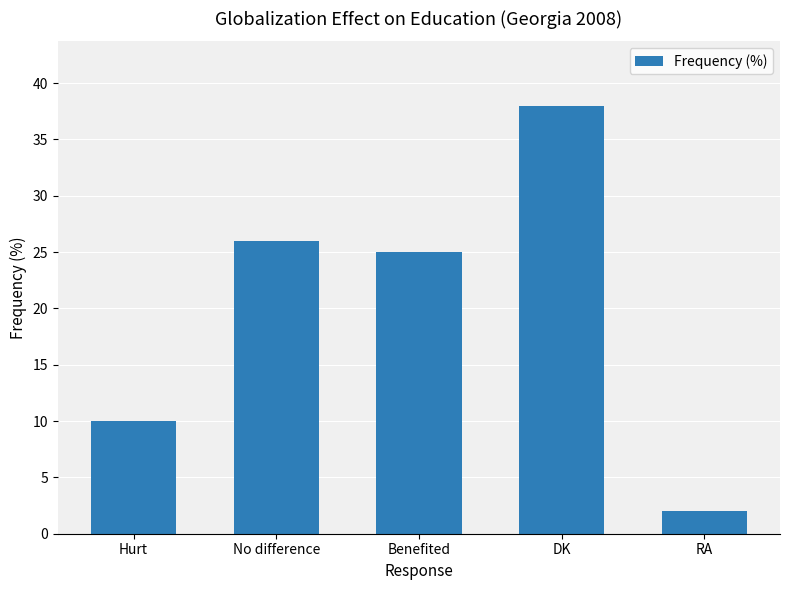

How many distinct data groups are displayed?

1